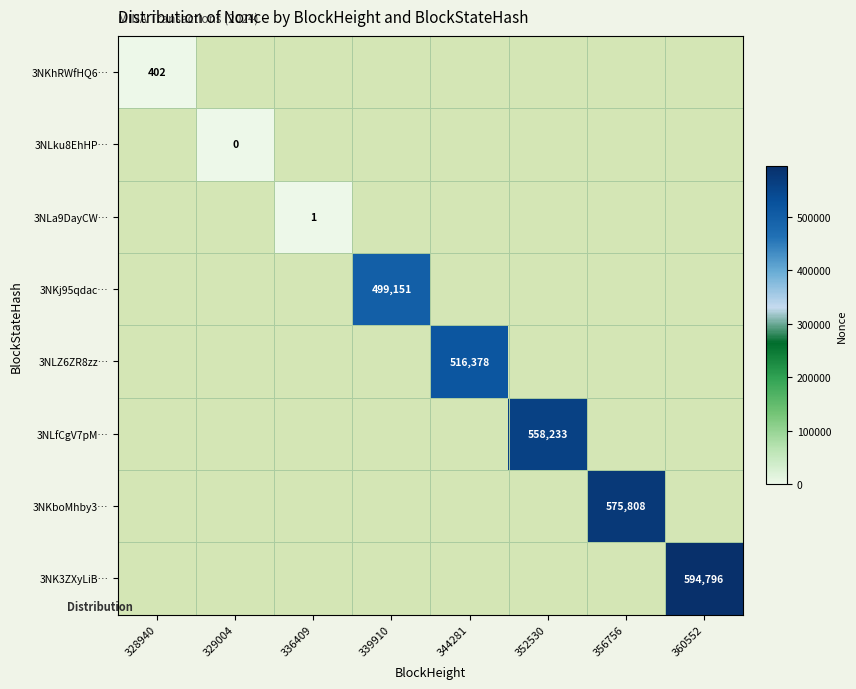

Is it true that 3NK3ZXyLiB… equals 594796 at 360552?

True